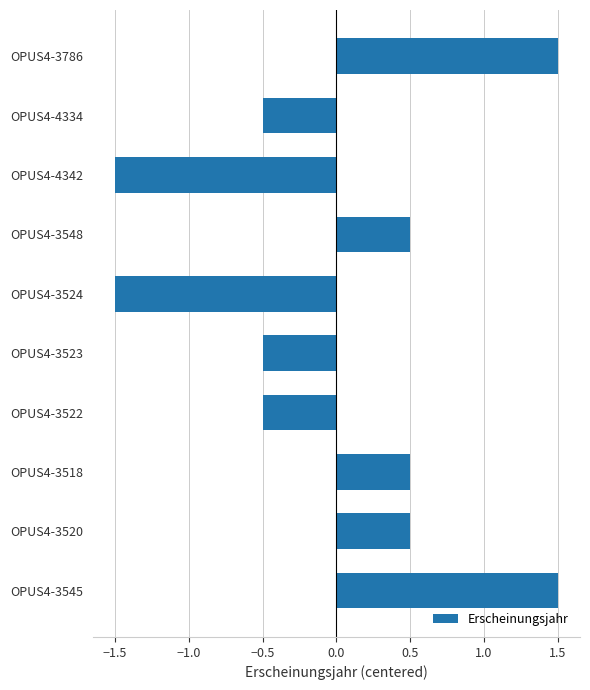

Which has a higher value, OPUS4-3518 or OPUS4-3786?

OPUS4-3786